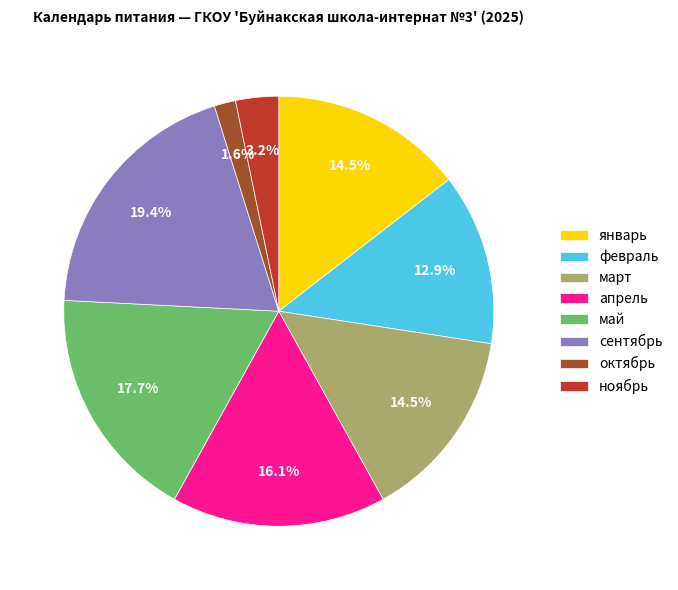

True or false: февраль accounts for 6% of the total.

False